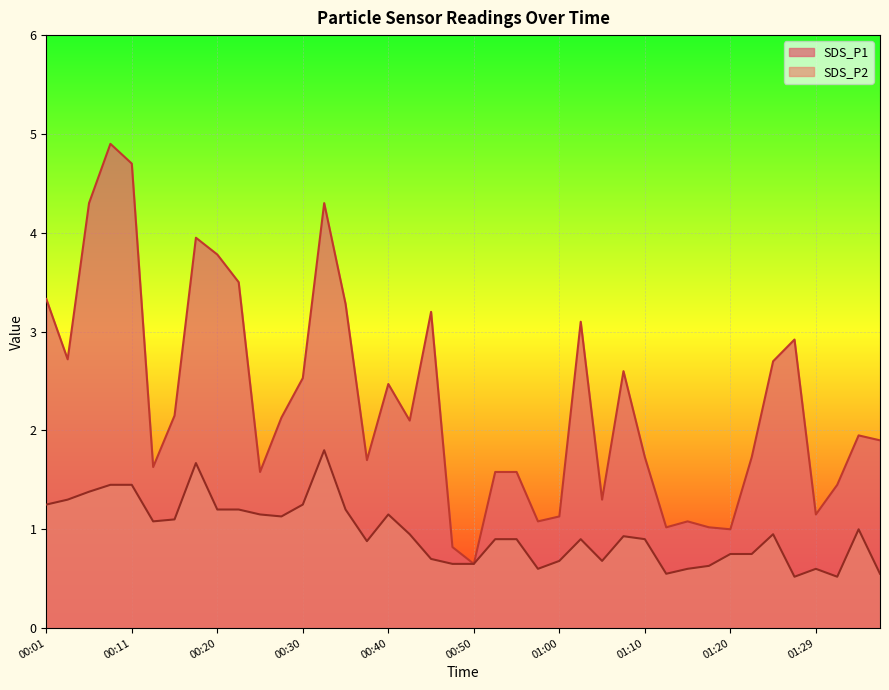

What position from the left is 00:25?

11